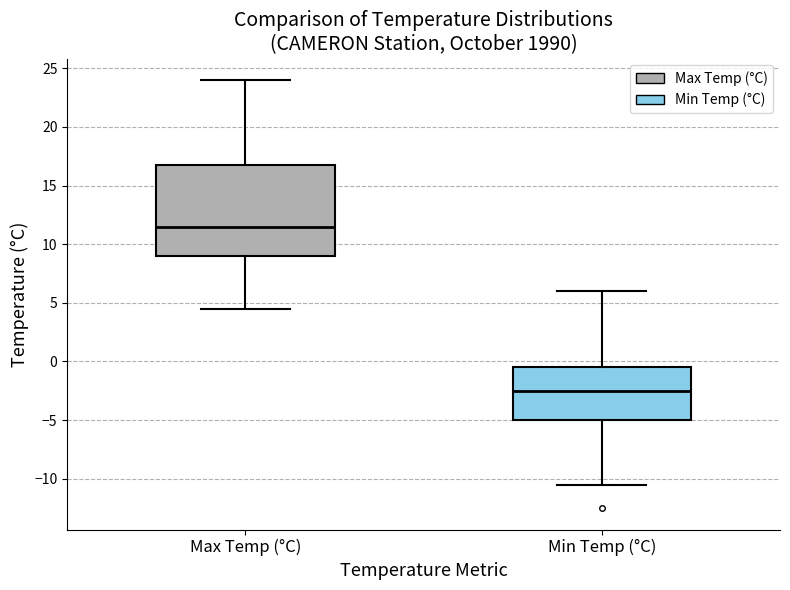

Which box is the tallest, from its lower edge to its upper edge?

Max Temp (°C)